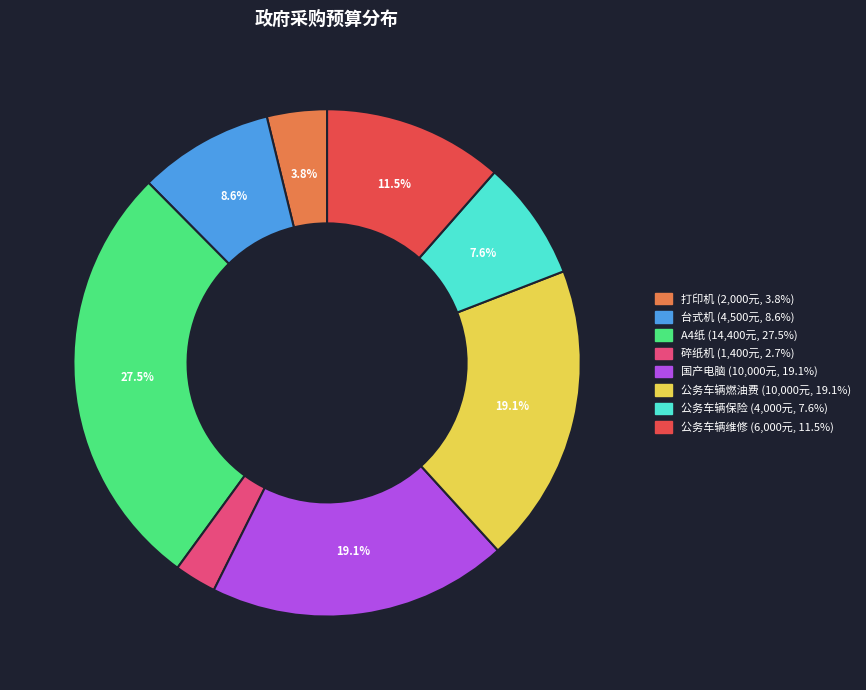

To the nearest percent, what is the combined percentage of 公务车辆燃油费 and 公务车辆维修?

31%